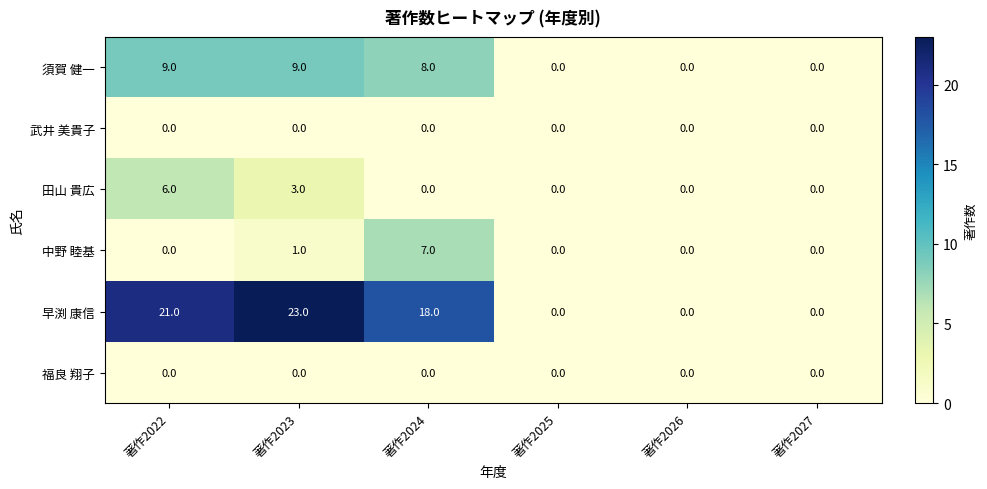

How many 中野 睦基 values are between 0 and 1?

5